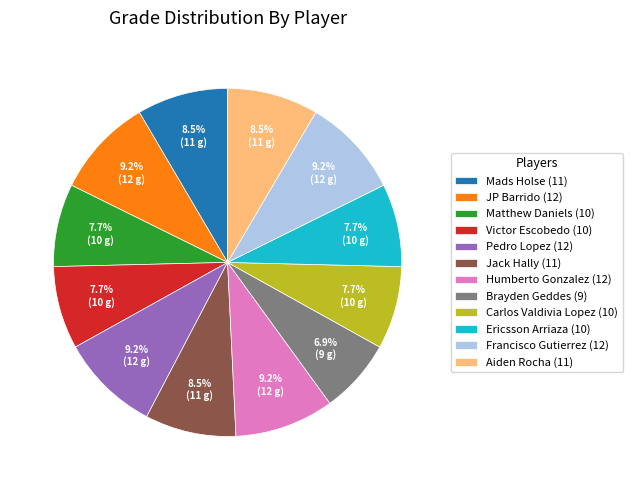

What is the smallest slice in the pie chart?

Brayden Geddes (9)